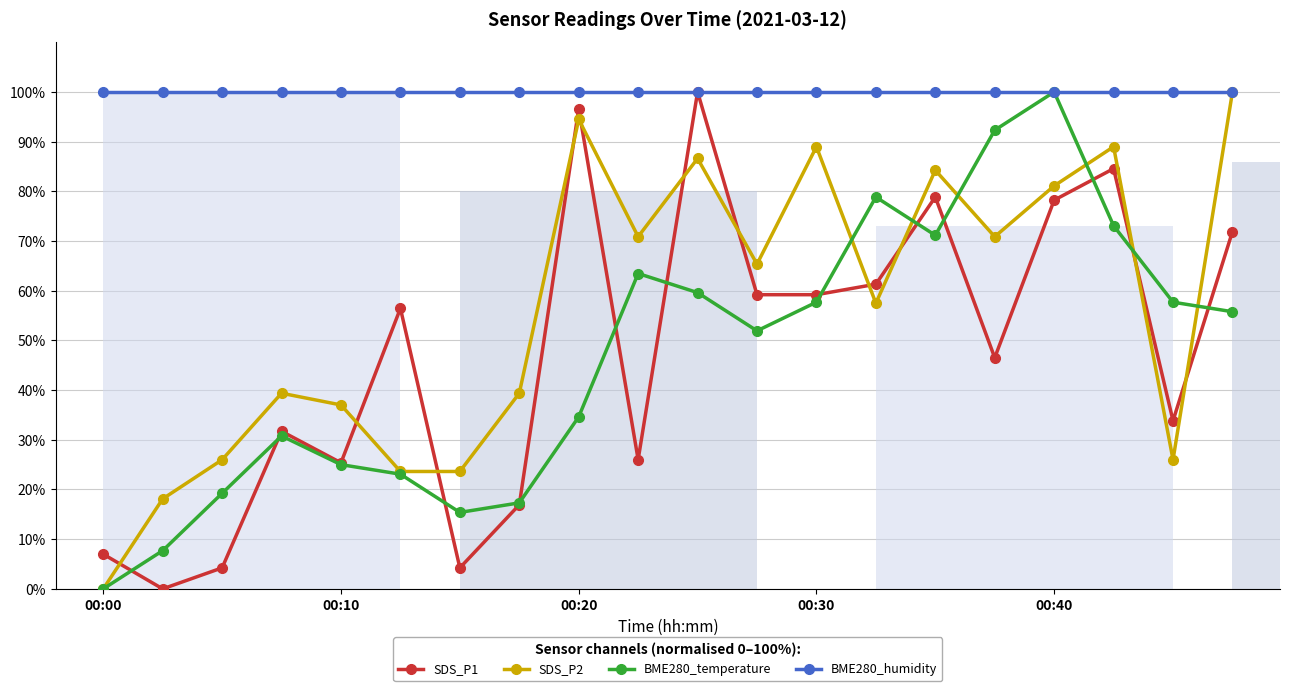

Reading right to left, list all the values displayed in this chart.

SDS_P1: 71.9	33.8	84.6	78.2	46.5	78.9	61.3	59.2	59.2	100.0	26.0	96.6	16.9	4.2	56.4	25.4	31.7	4.2	0.0	7.0
SDS_P2: 100.0	26.0	89.0	81.1	70.9	84.3	57.5	89.0	65.4	86.6	70.9	94.5	39.4	23.6	23.6	37.0	39.4	26.0	18.1	0.0
BME280_temperature: 55.8	57.7	73.1	100.0	92.3	71.2	78.8	57.7	51.9	59.6	63.5	34.6	17.3	15.4	23.1	25.0	30.8	19.2	7.7	0.0
BME280_humidity: 100.0	100.0	100.0	100.0	100.0	100.0	100.0	100.0	100.0	100.0	100.0	100.0	100.0	100.0	100.0	100.0	100.0	100.0	100.0	100.0